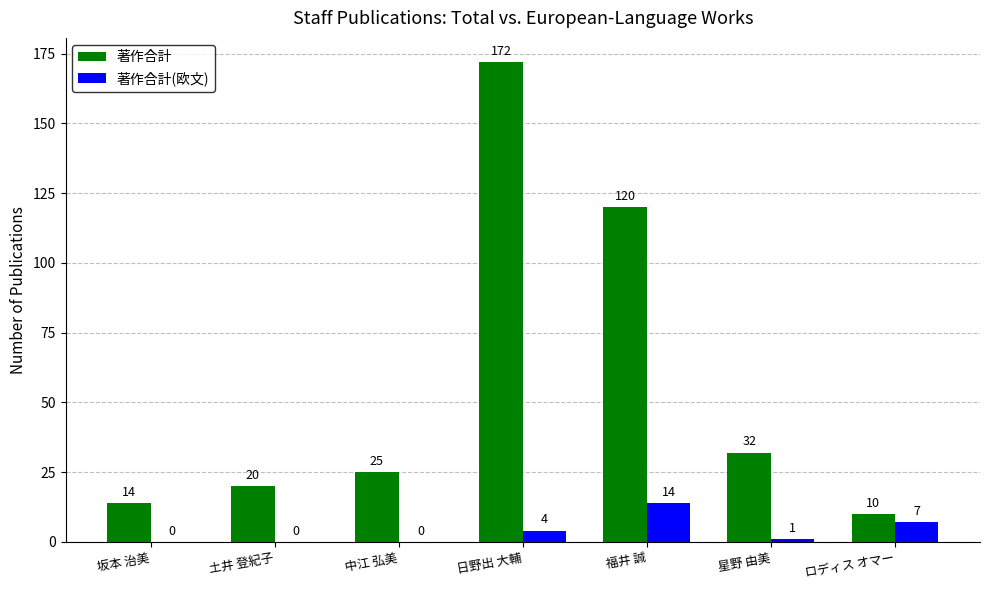

What is the sum of all 著作合計 values?

393